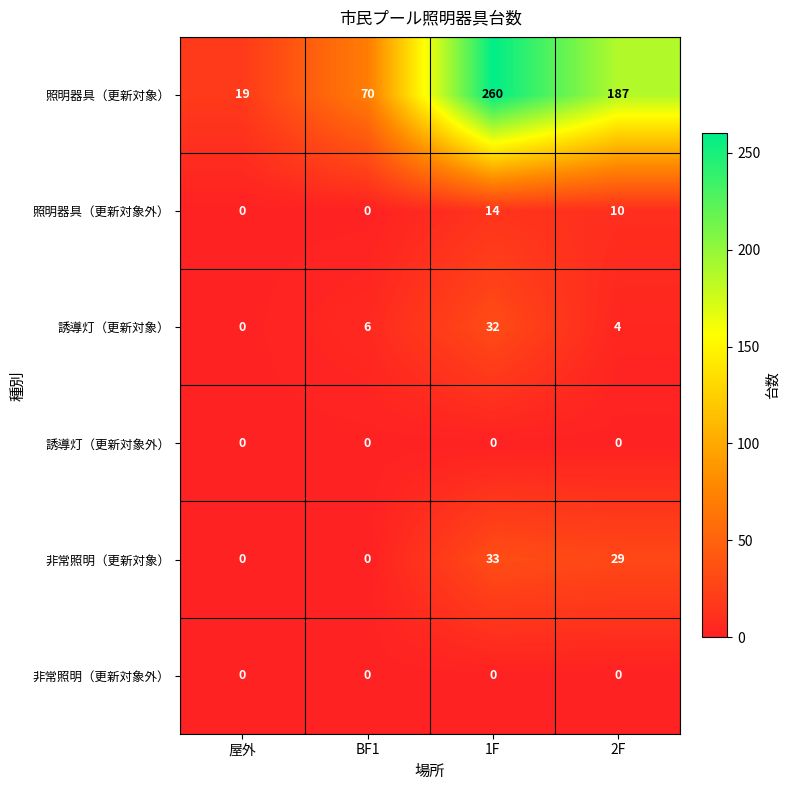

Which series has the largest total across all categories?

照明器具（更新対象）